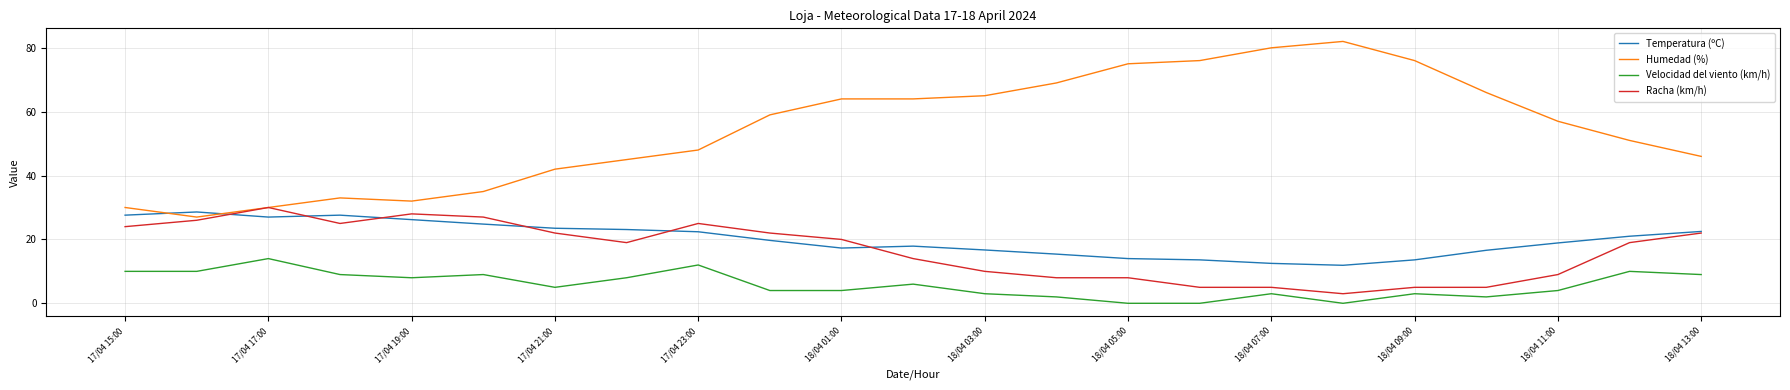

What is the lowest value of the Racha (km/h) series?

3.0